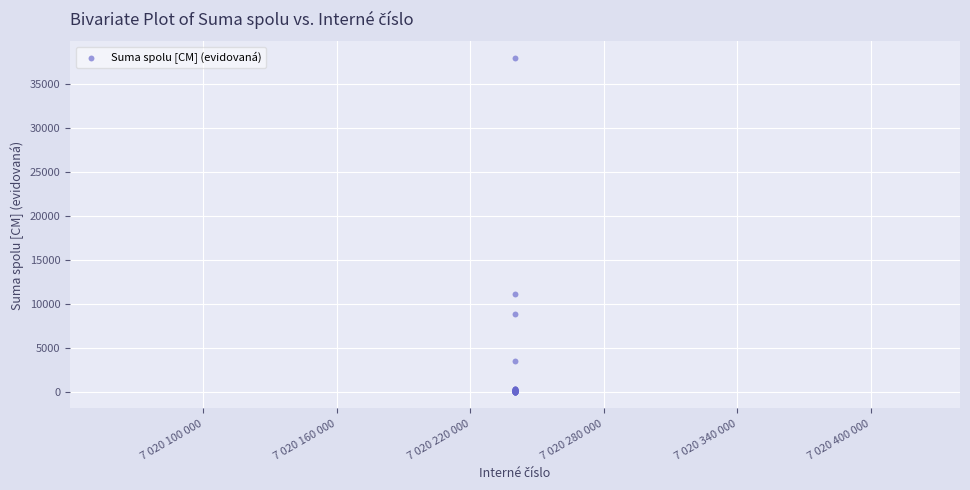

What Y value in the scatter plot is closest to 18979?

11134.8